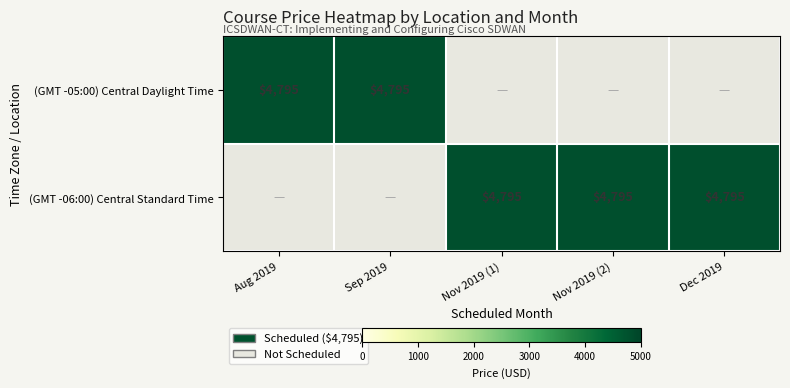

Is it true that (GMT -06:00) Central Standard Time equals 7234 at Nov 2019 (2)?

False